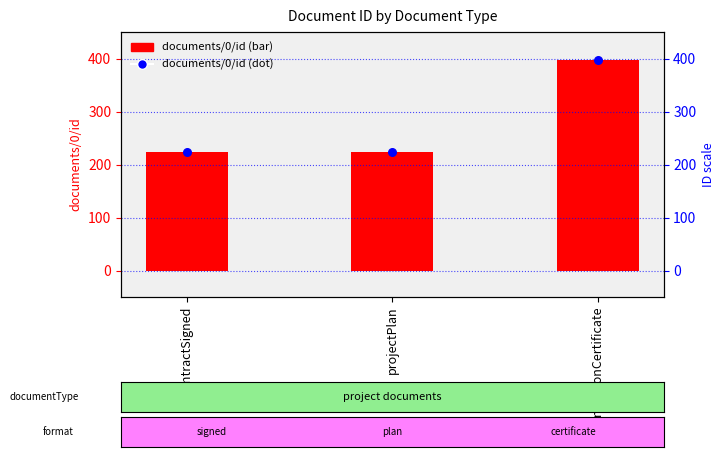

Between contractSigned and completionCertificate, which is larger?

completionCertificate